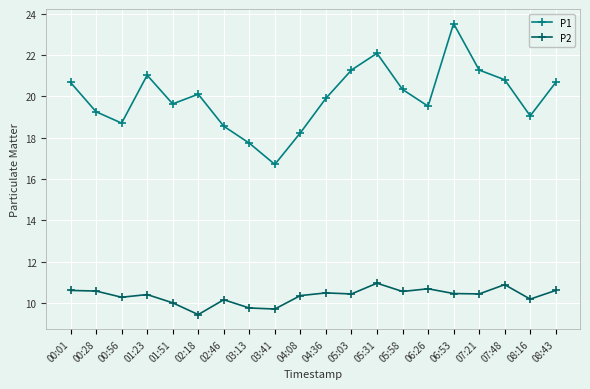

True or false: P2 and P1 intersect in this chart.

False